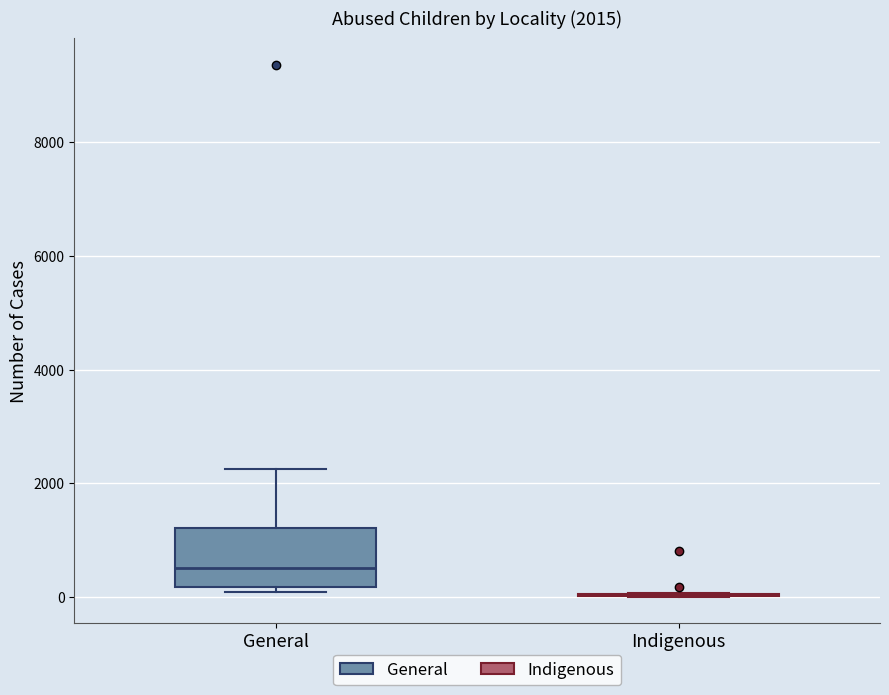

Which box is the tallest, from its lower edge to its upper edge?

General